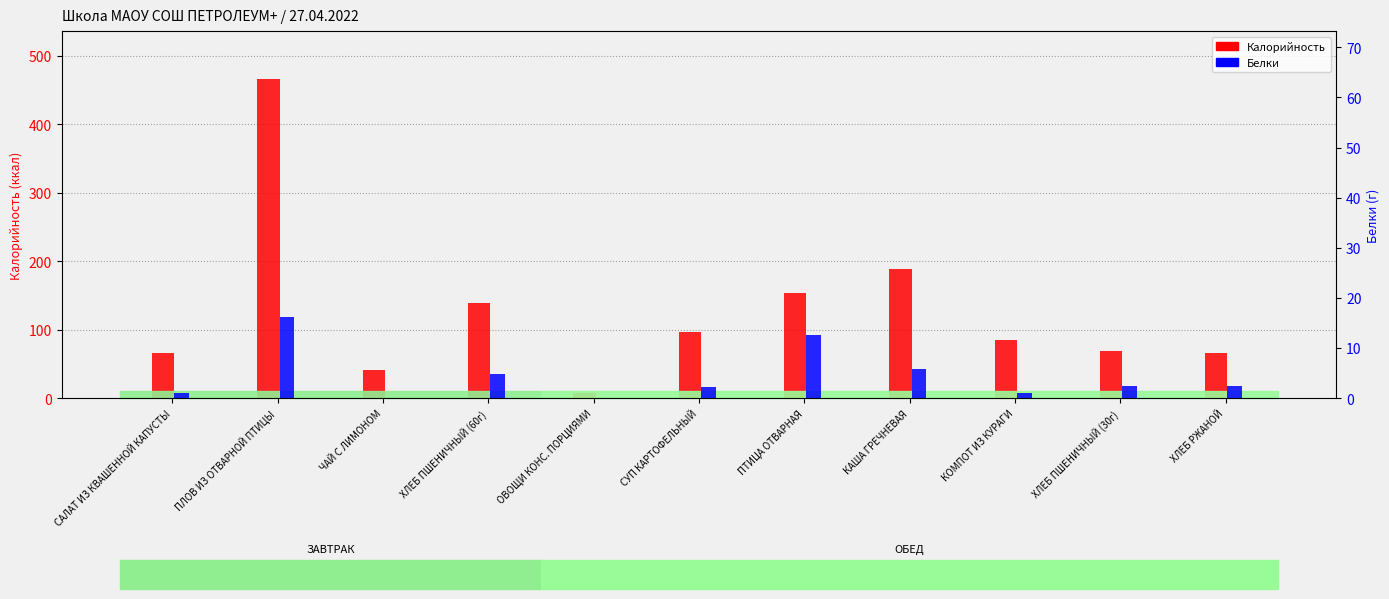

At which label is Белки closest to 8?

КАША ГРЕЧНЕВАЯ